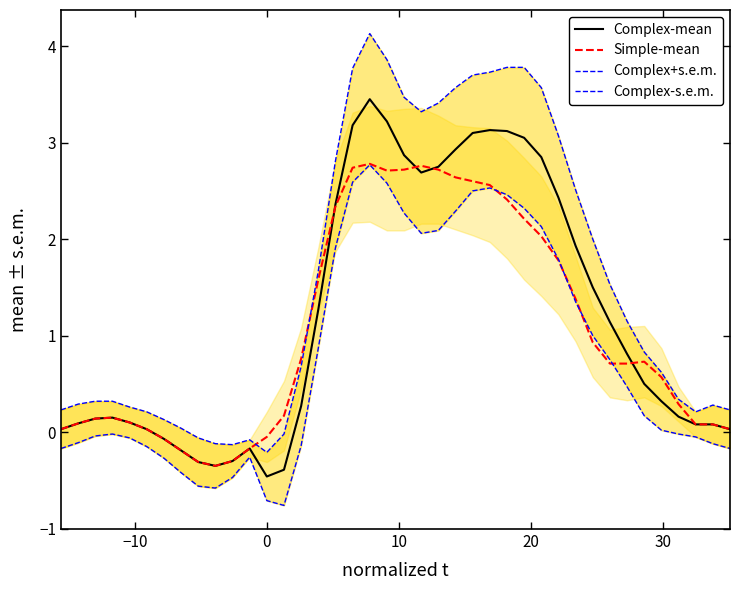

What is the highest value of the Simple-mean series?

2.8